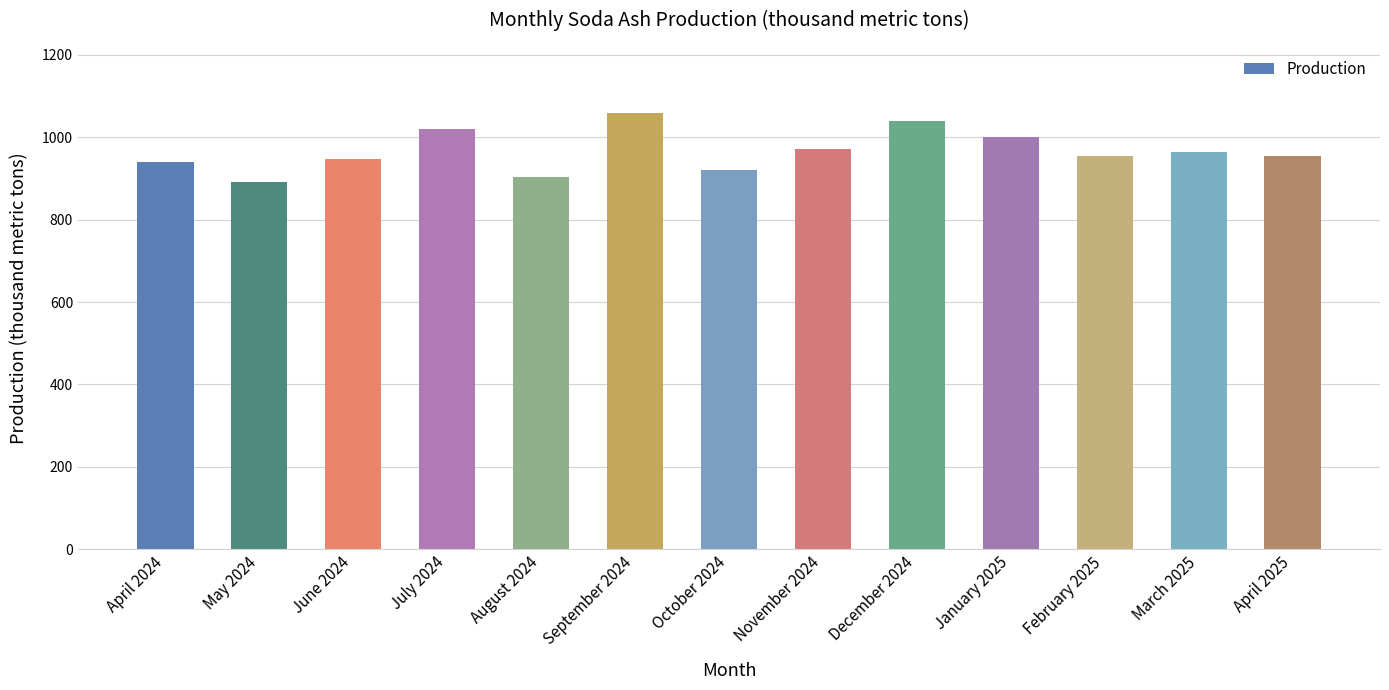

What is the label of the 5th bar from the right?

December 2024